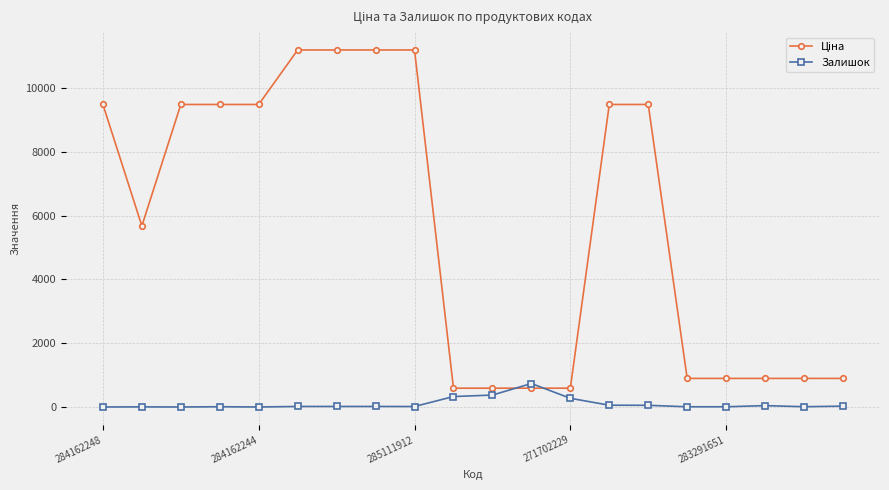

What is the highest value of the Залишок series?

736.0